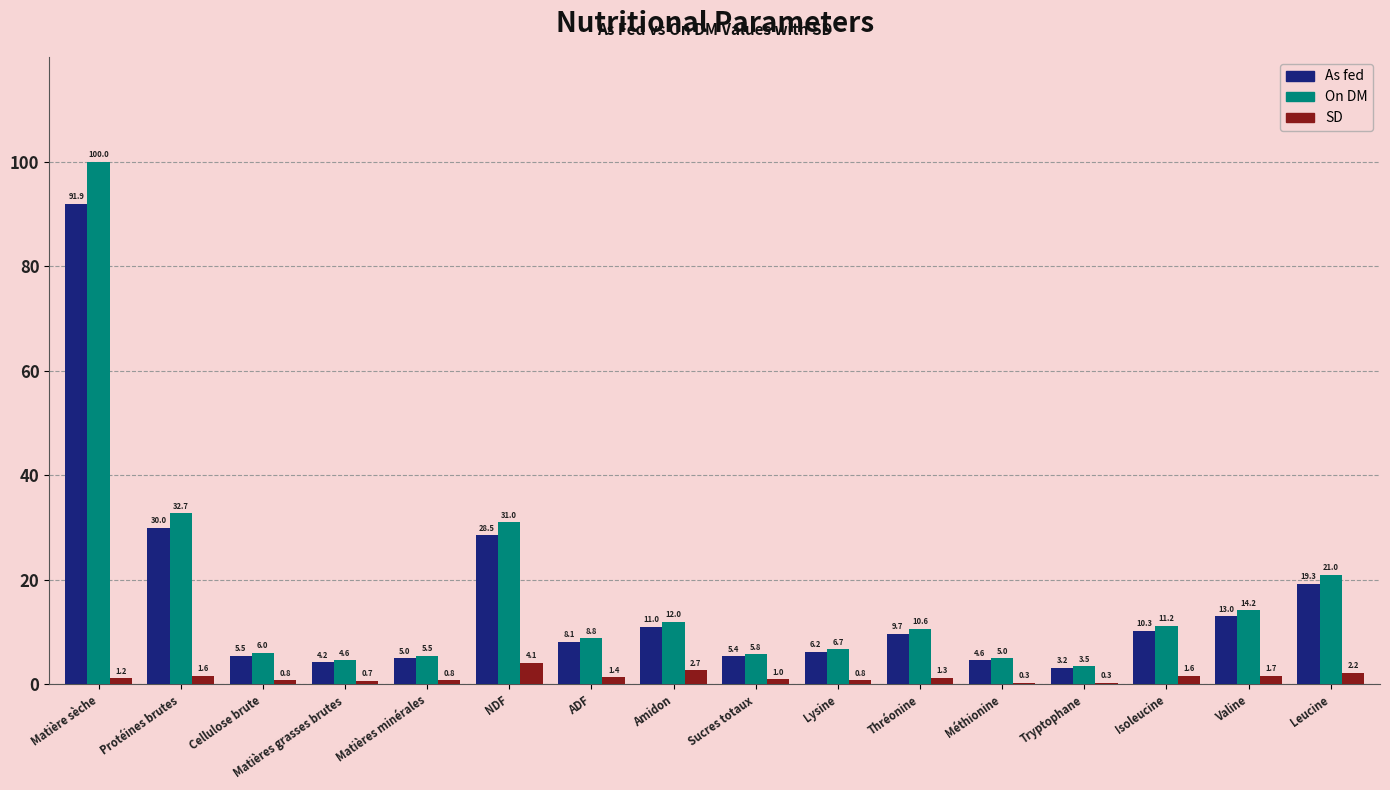

What is the total value across all series at Tryptophane?

7.0